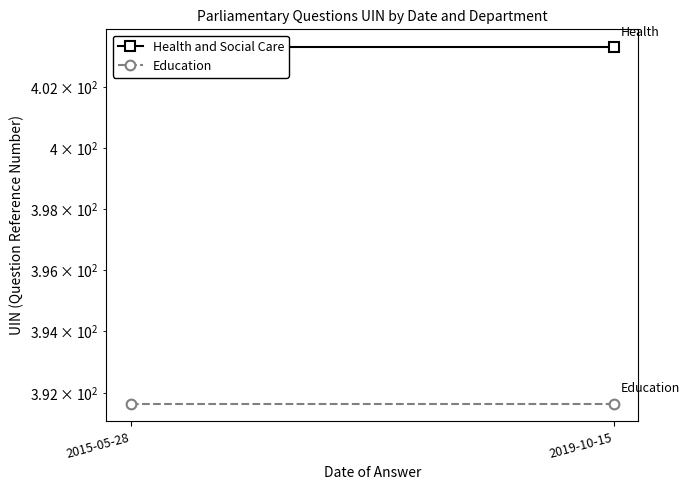

How many lines are shown in the chart?

2